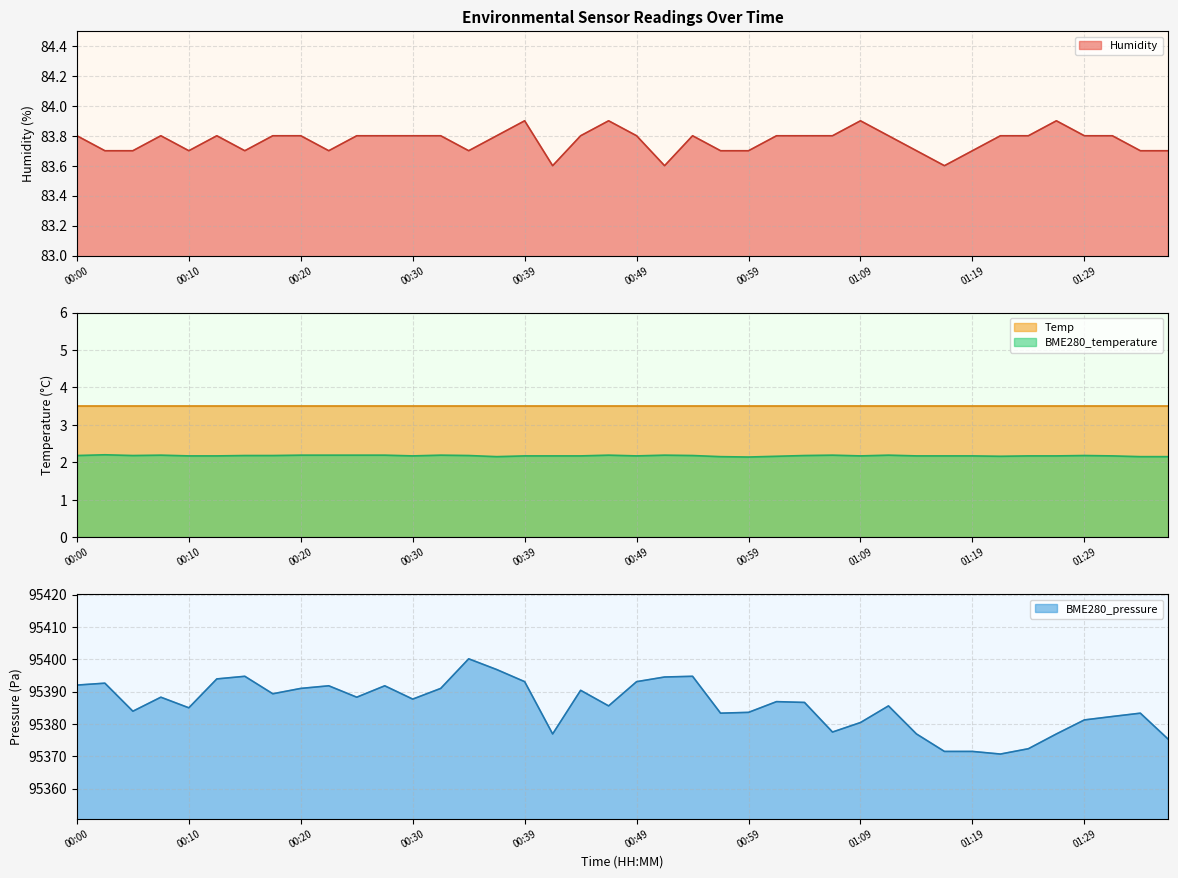

At how many categories does at least one series exceed 55124?

40